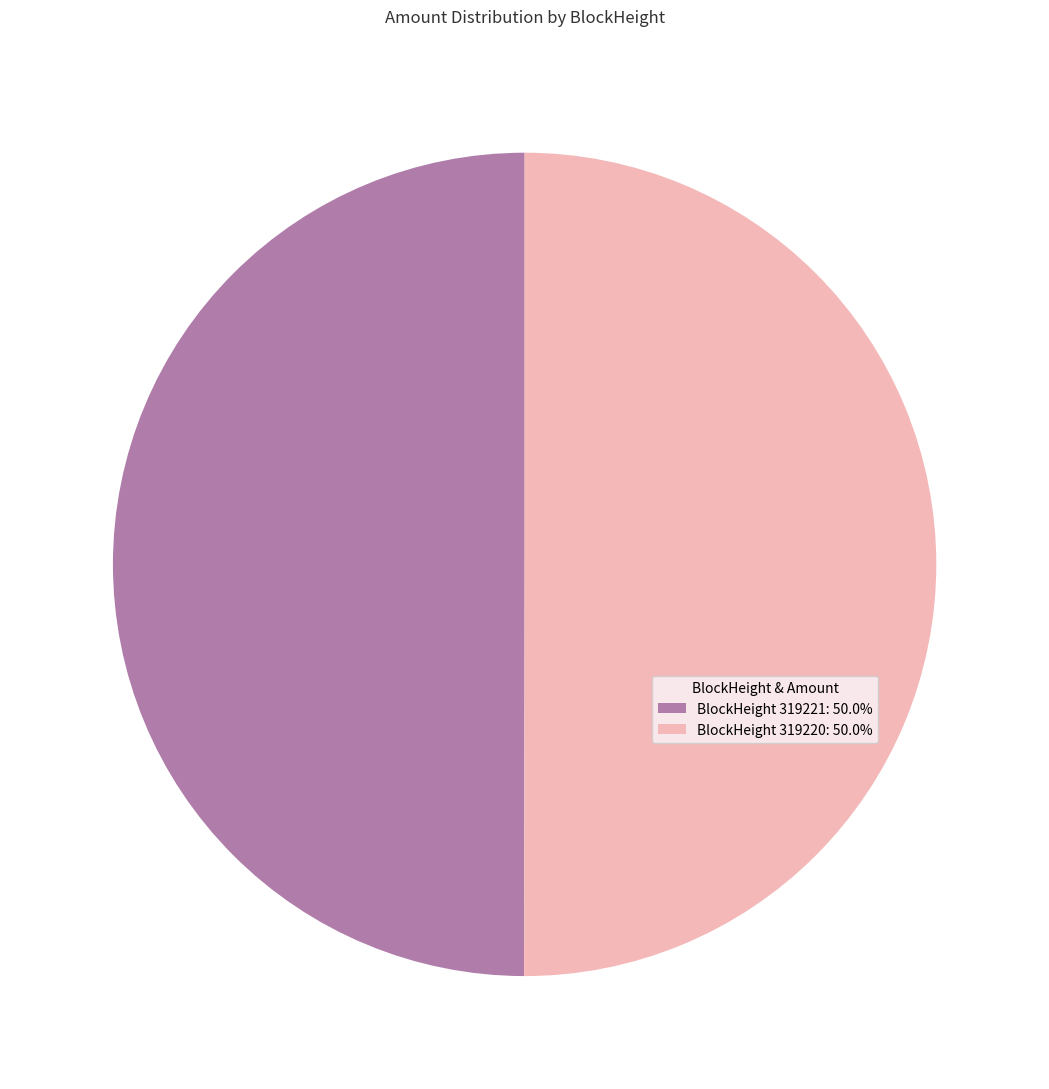

Do BlockHeight 319221: 50.0% and BlockHeight 319220: 50.0% together represent more than half of the pie?

Yes